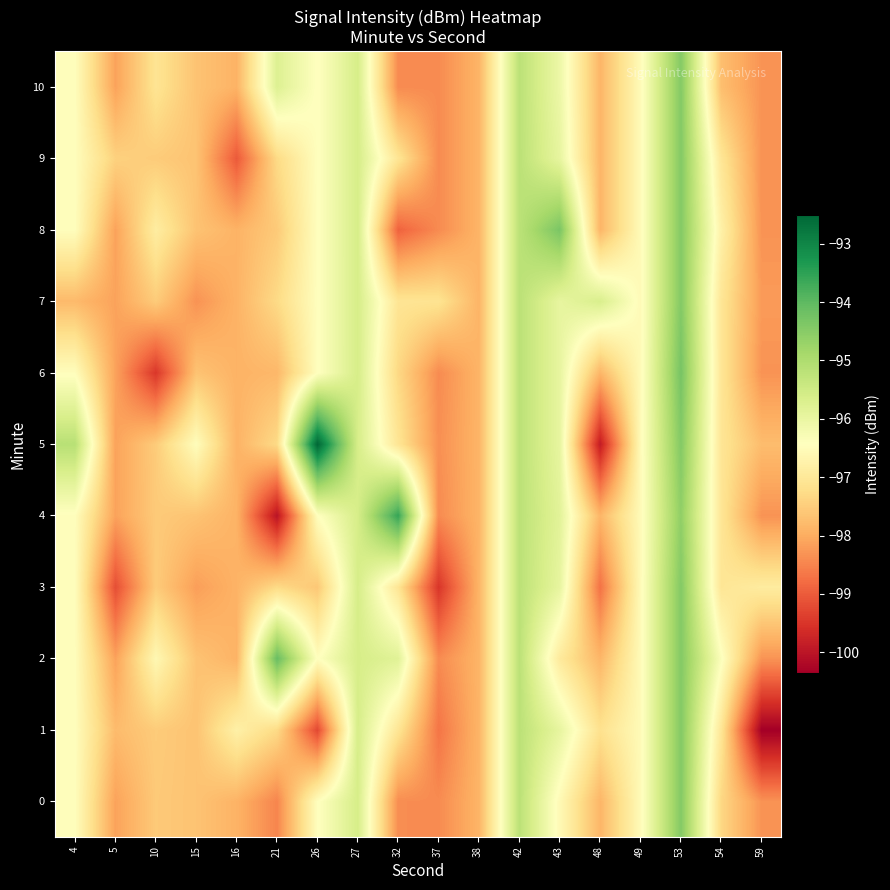

What is the total value across all series at 27?

-1051.7